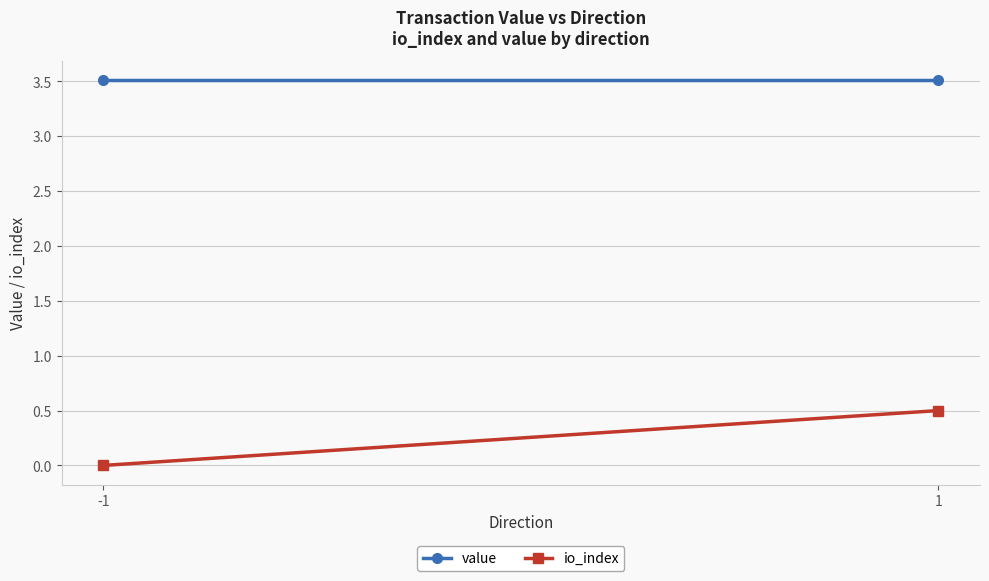

How many values in io_index are above zero?

1